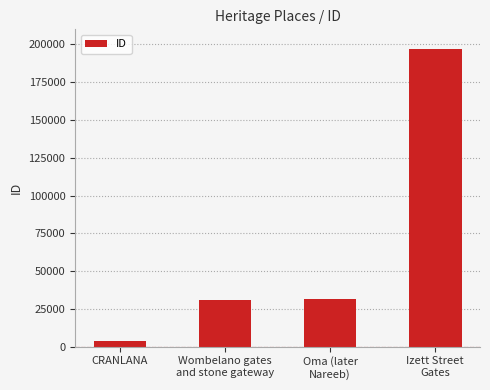

How many bars are there in total?

4